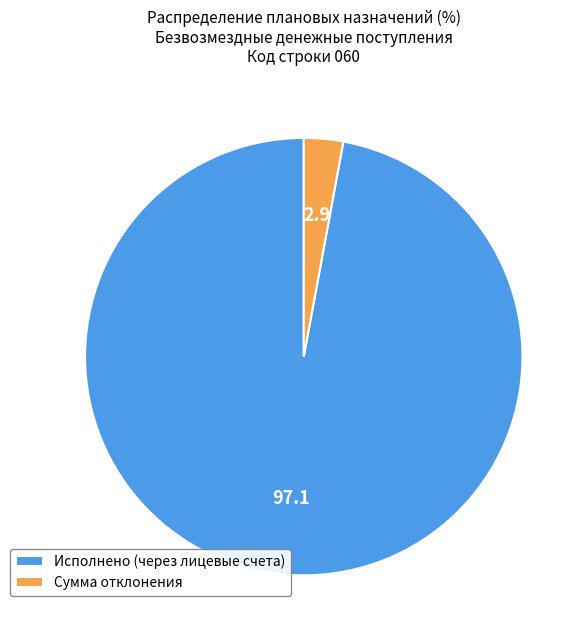

Which slice is the smallest?

Сумма отклонения